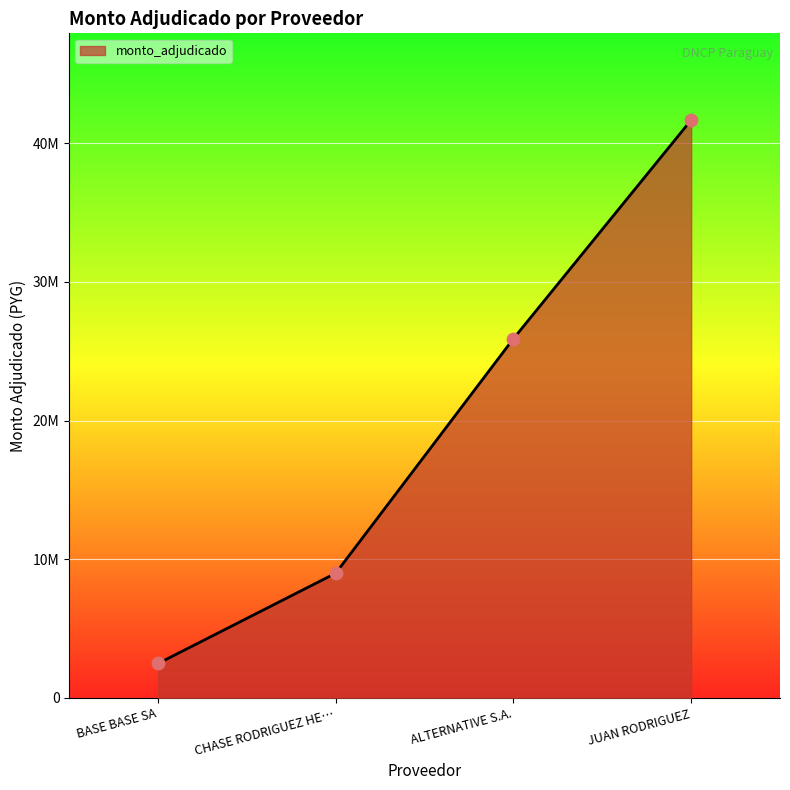

Is this an area chart (filled region under the line)?

Yes